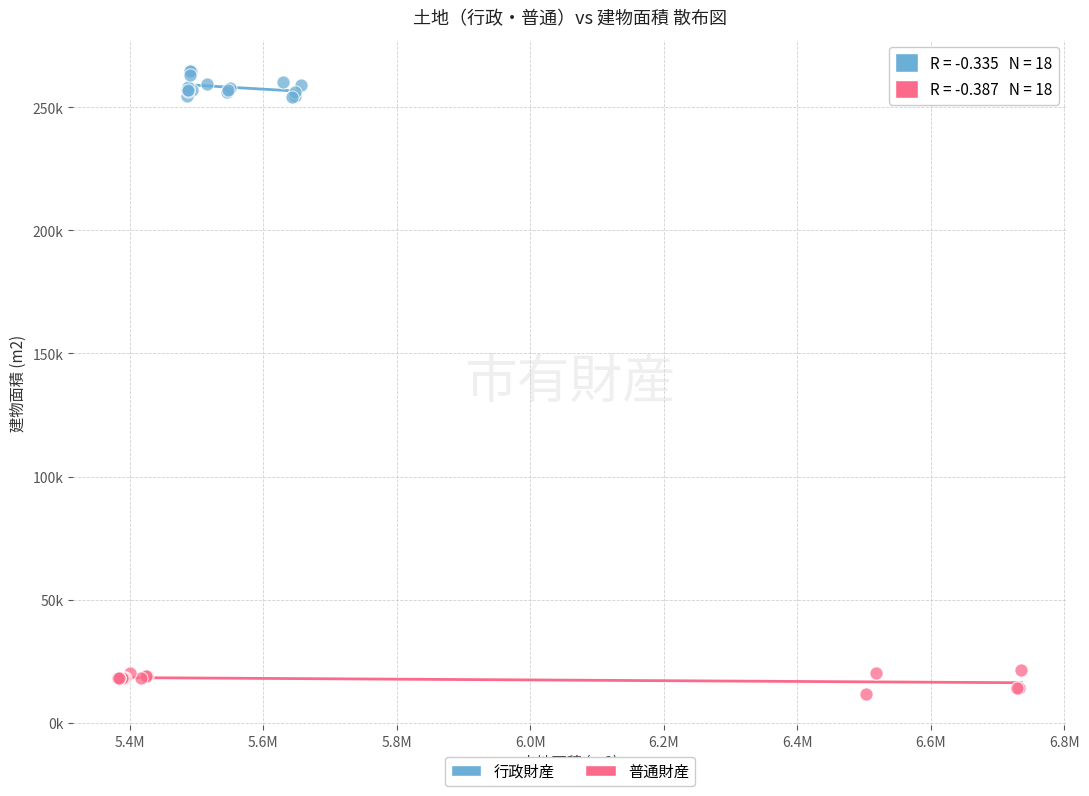

What are all the series names shown in the legend?

行政財産, 普通財産